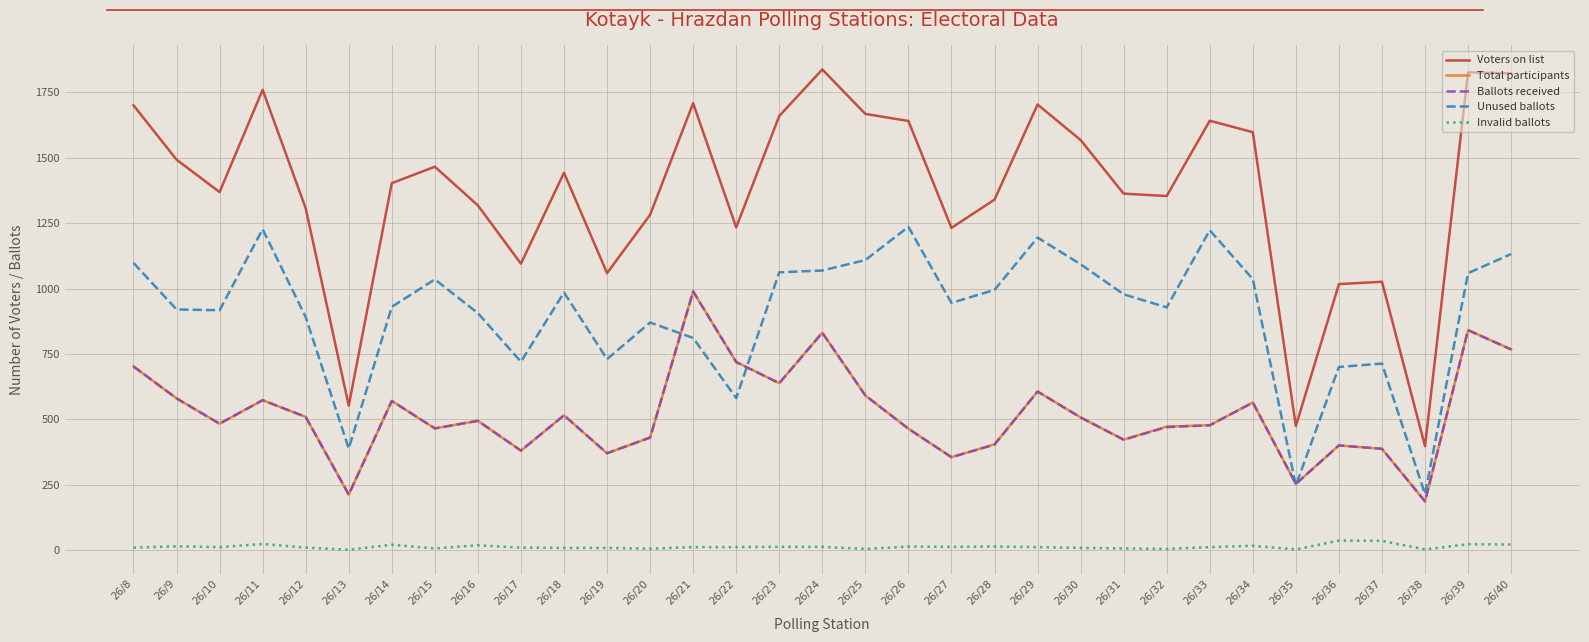

What are all the series names shown in the legend?

Voters on list, Total participants, Ballots received, Unused ballots, Invalid ballots